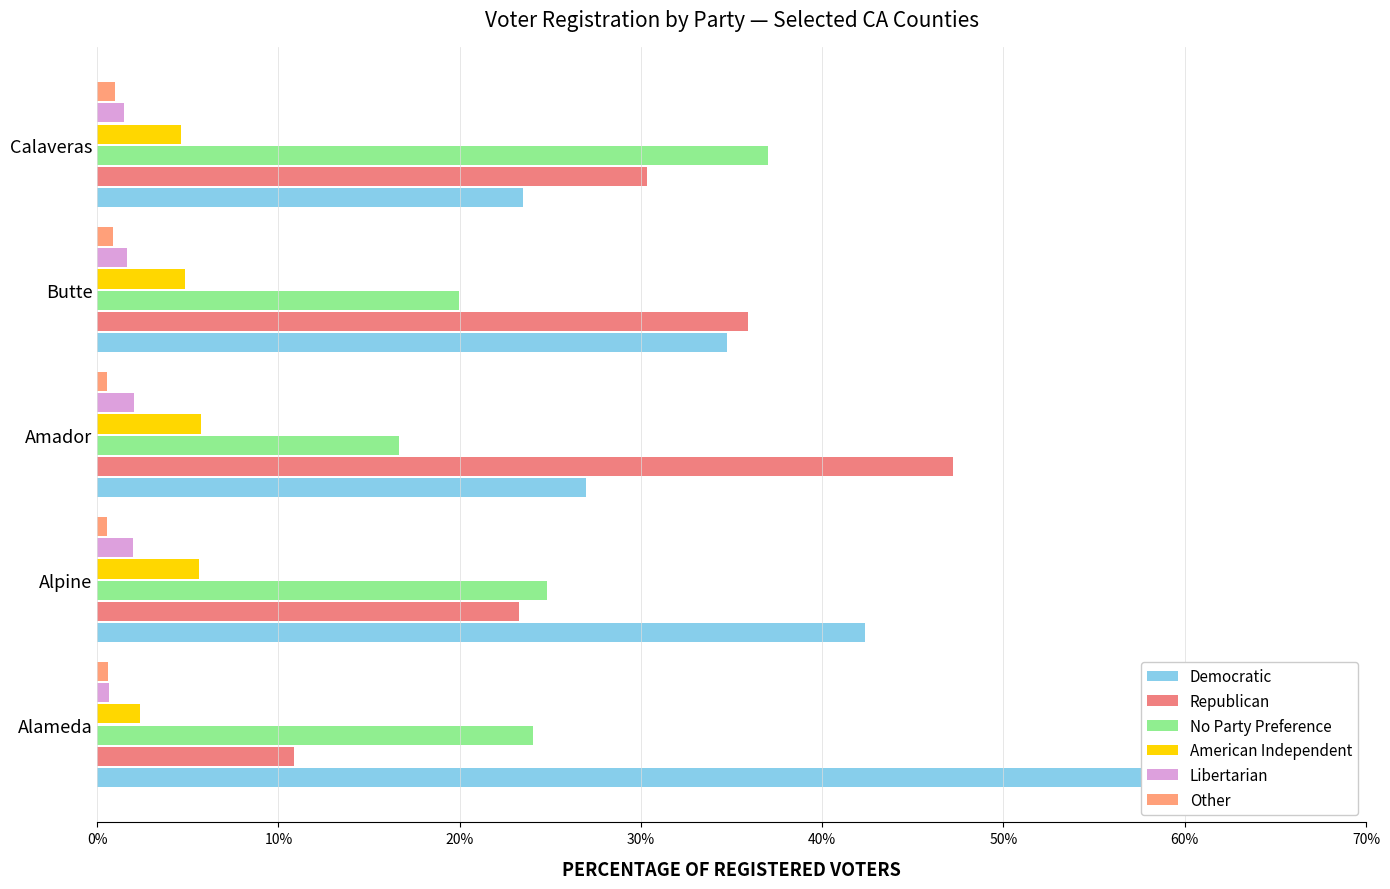

At how many categories does at least one series exceed 12?

5